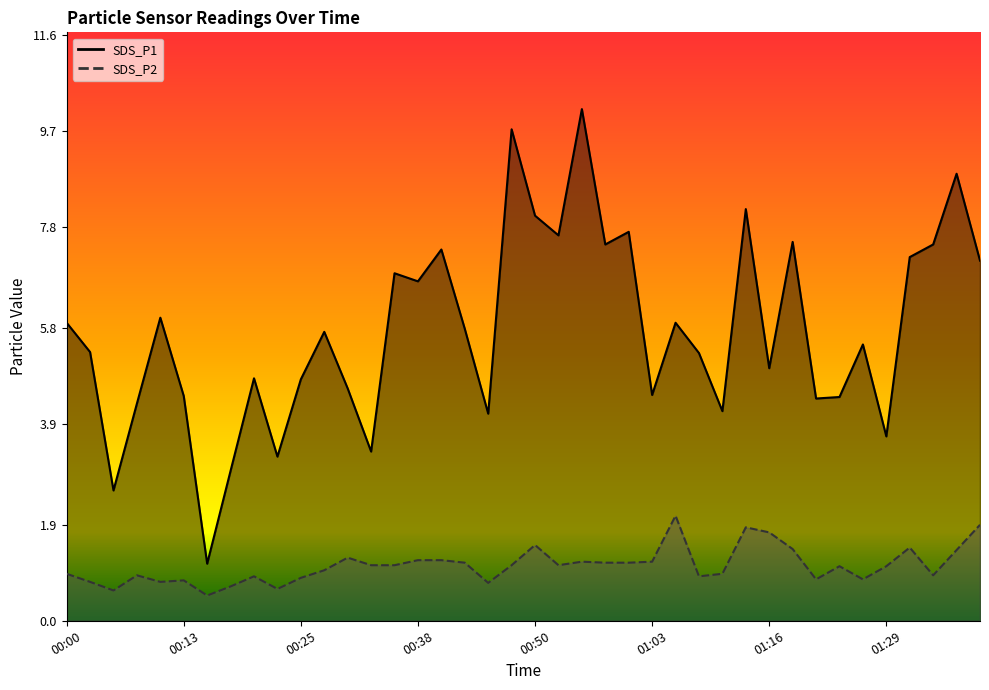

Which series has the widest spread of values?

SDS_P1